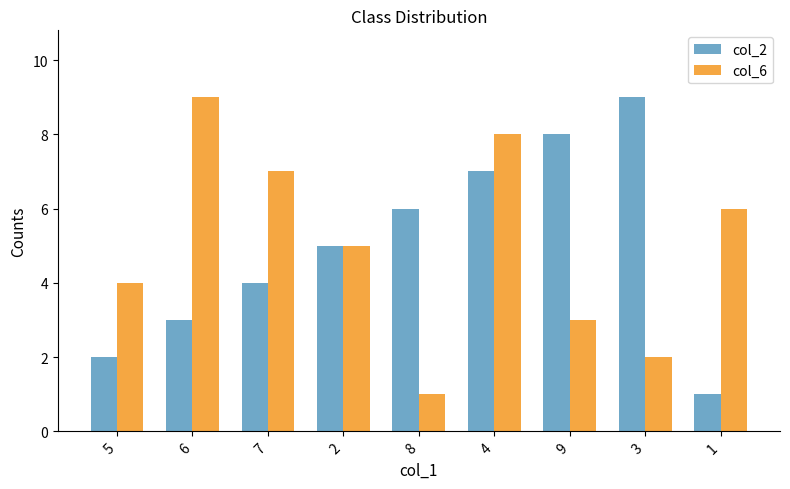

What is the sum of all col_2 values?

45